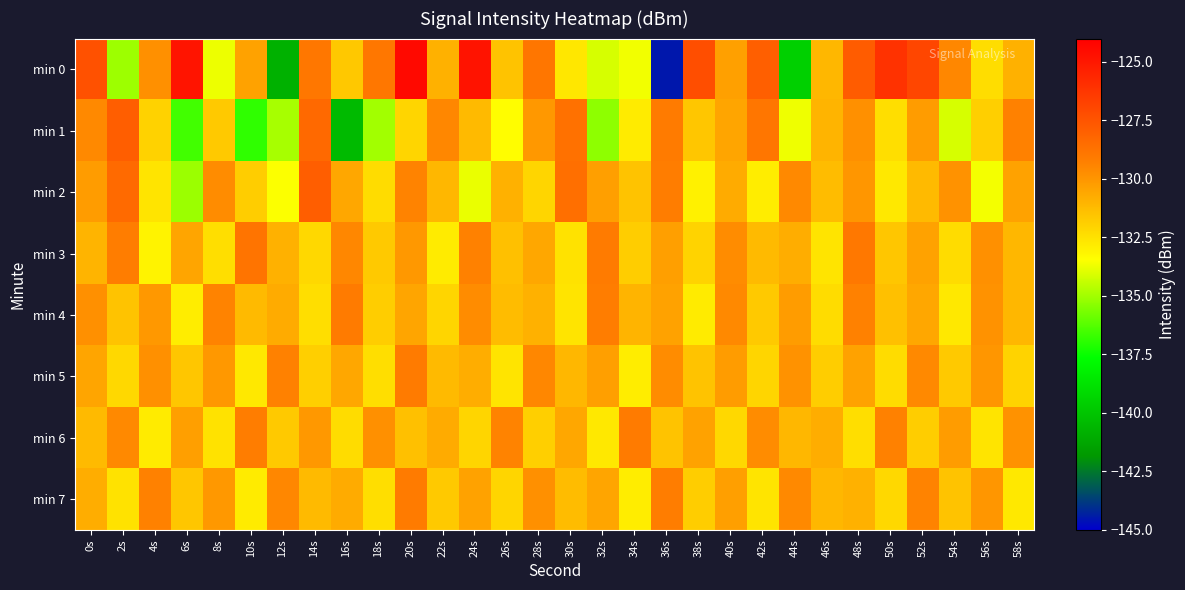

What is the total value across all series at 2s?

-1046.4